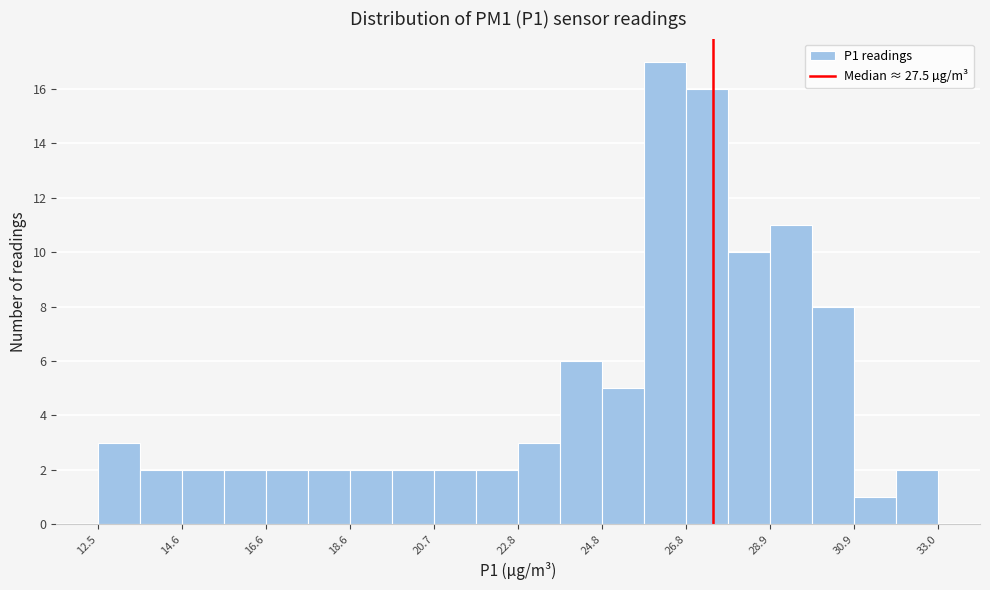

Around what value on the x-axis is the tallest bar? Give the approximate position of its centre, as read against the axis.

26.5